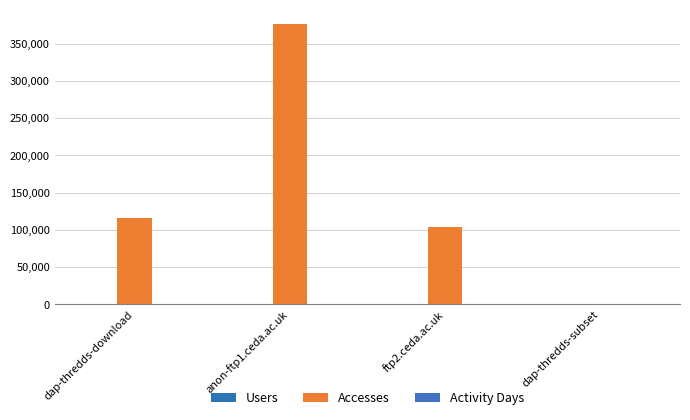

What value does the Users series have at ftp2.ceda.ac.uk, to the nearest 5?

10